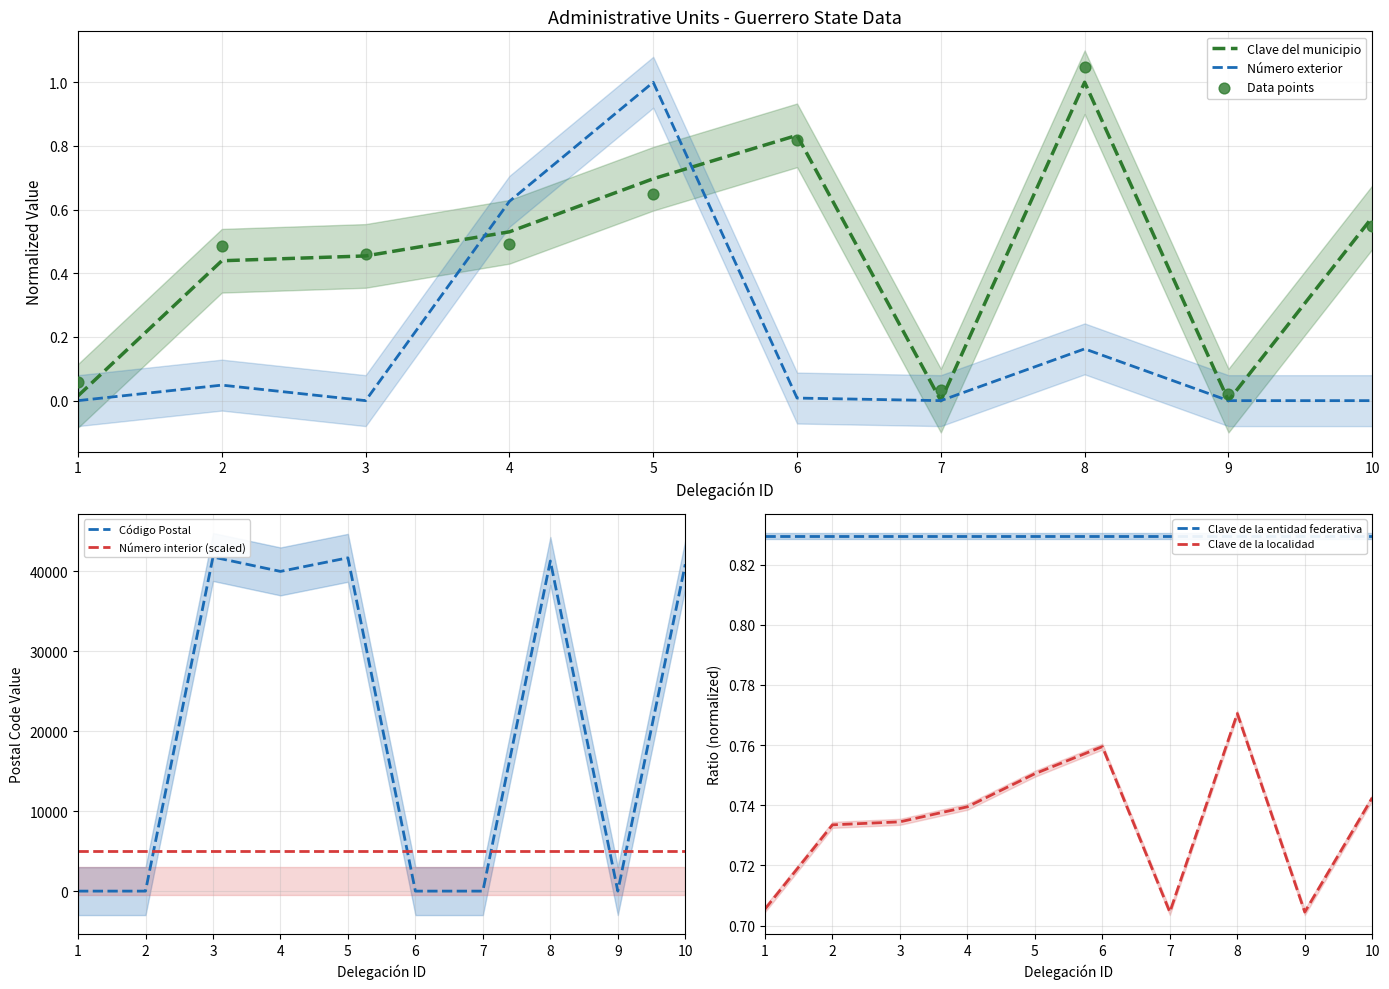

Is the value of Clave del municipio at 2 greater than the value of Número exterior at 6?

Yes